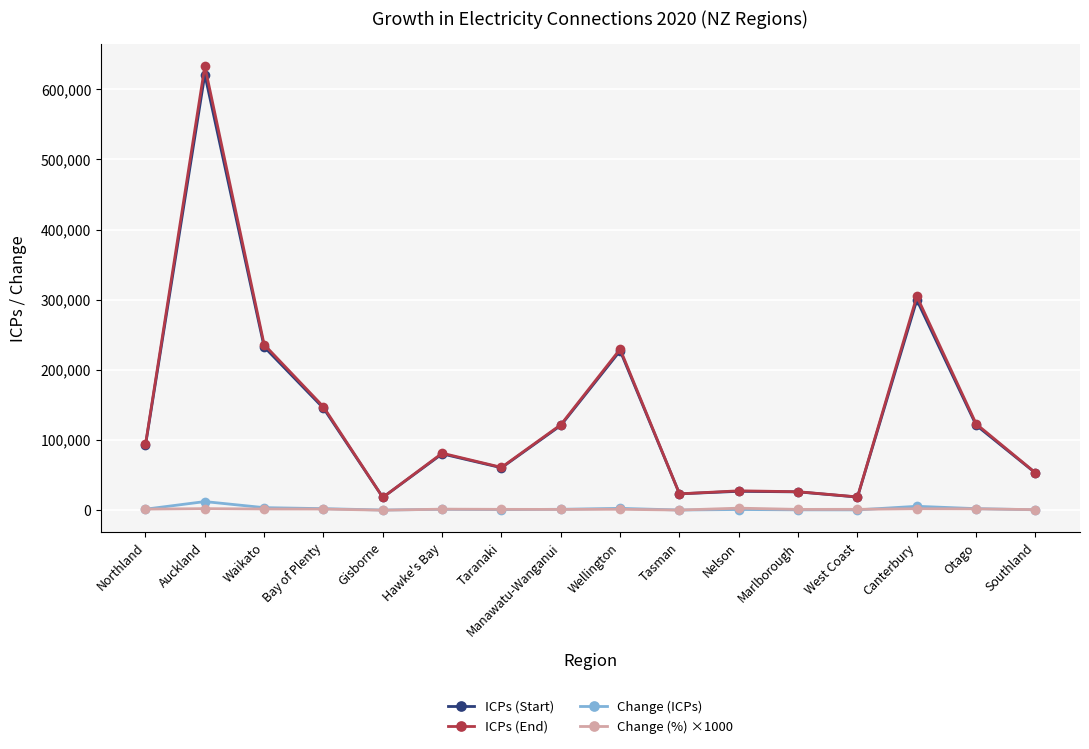

True or false: Change (ICPs) and ICPs (End) intersect in this chart.

False